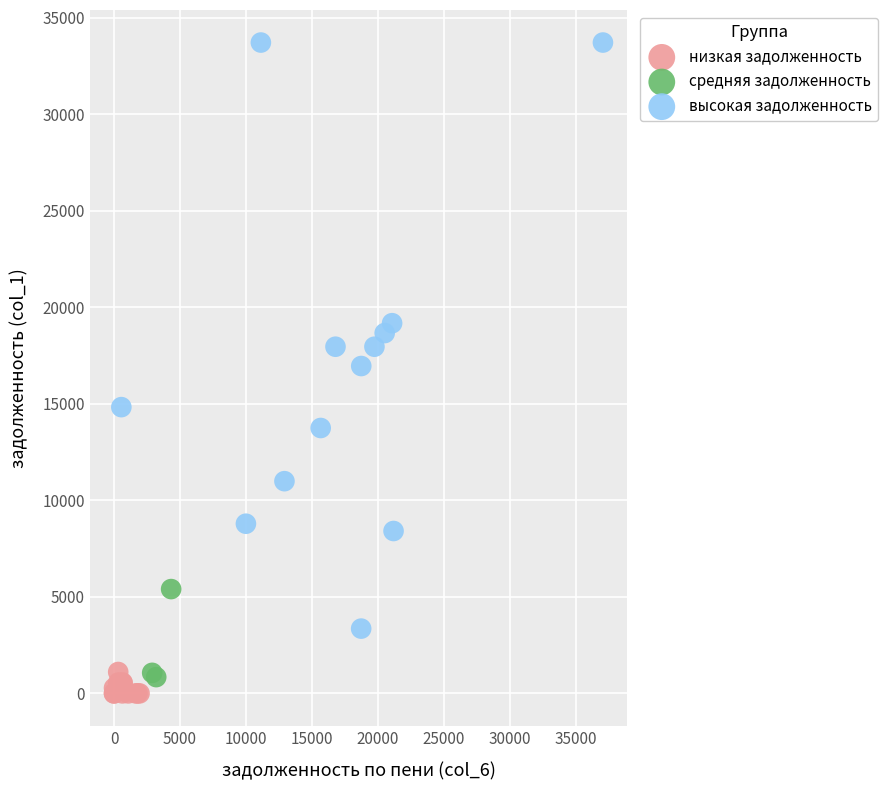

Which series reaches the minimum Y coordinate?

низкая задолженность